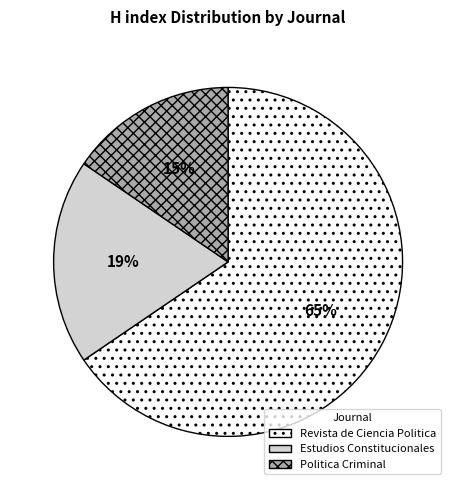

Which slice is the largest?

Revista de Ciencia Politica